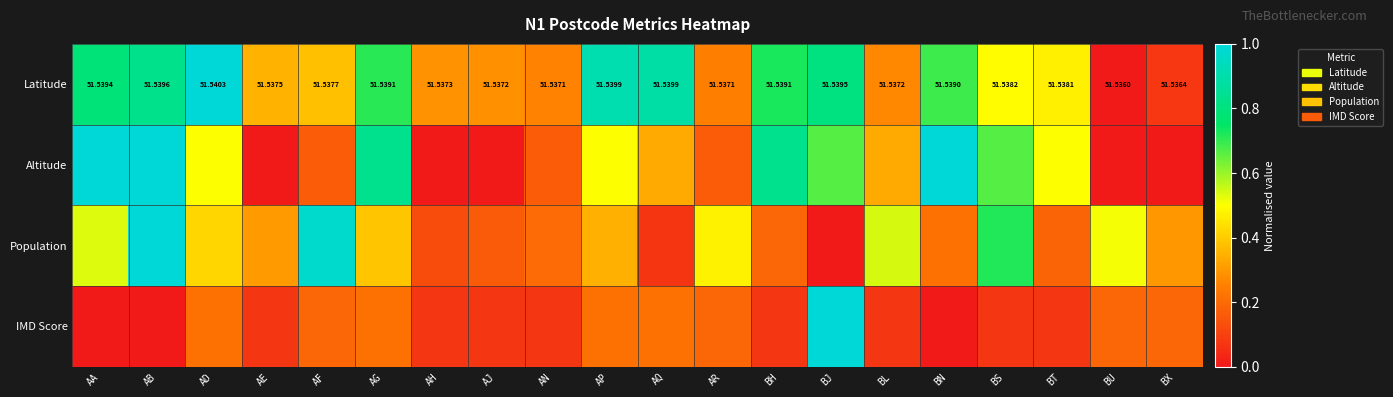

At which label does Latitude reach its peak?

AD